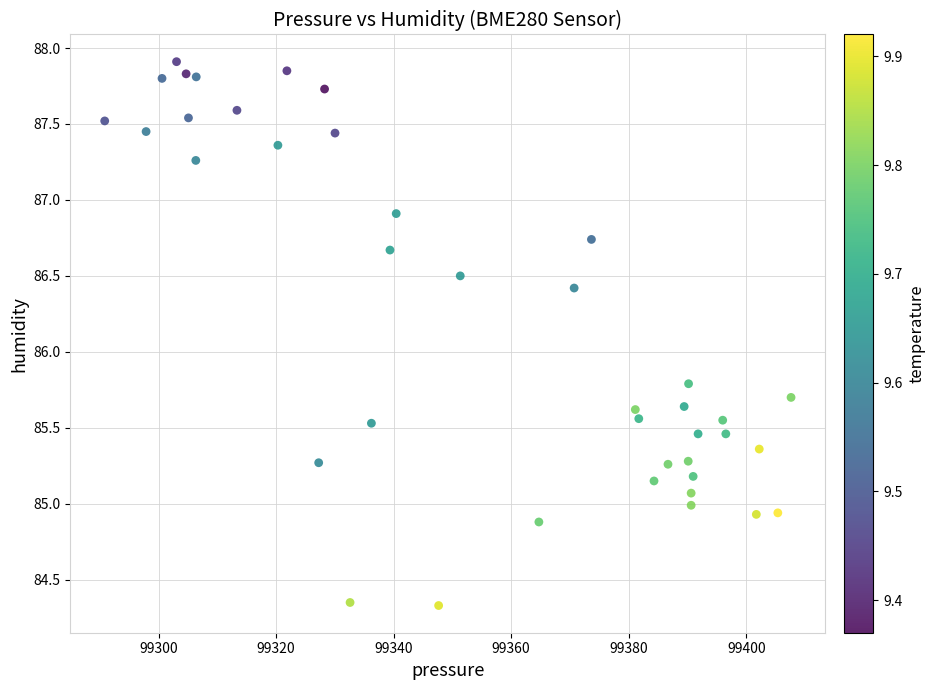

What is the range of Y values (max minus min)?

3.6